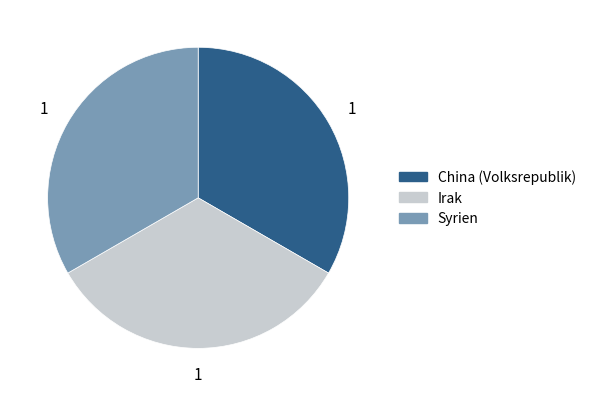

Is it true that Irak is 33% of the pie?

True